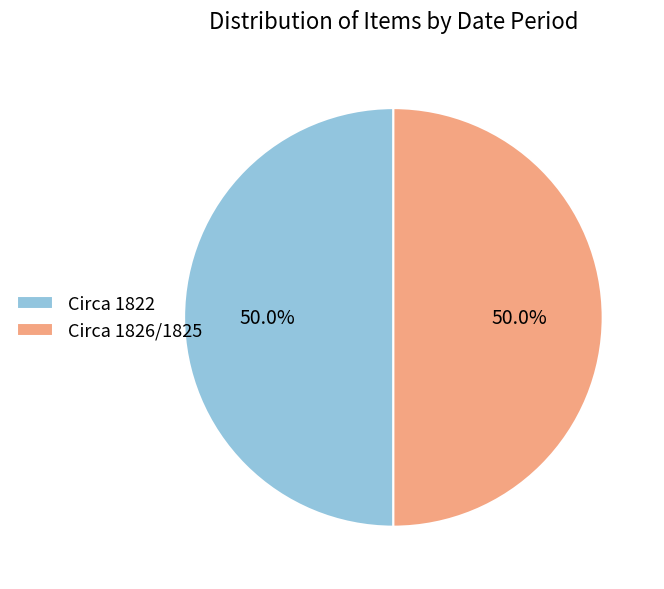

What percentage do Circa 1822 and Circa 1826/1825 together represent?

100.0%